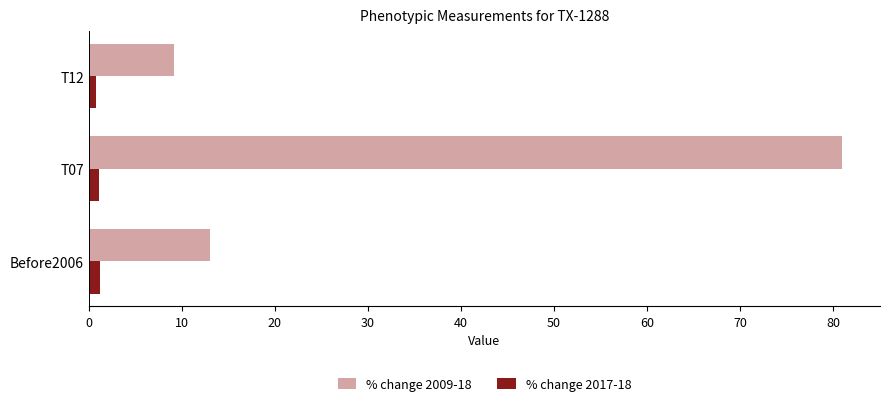

Where is % change 2009-18 nearest to the value 45?

Before2006